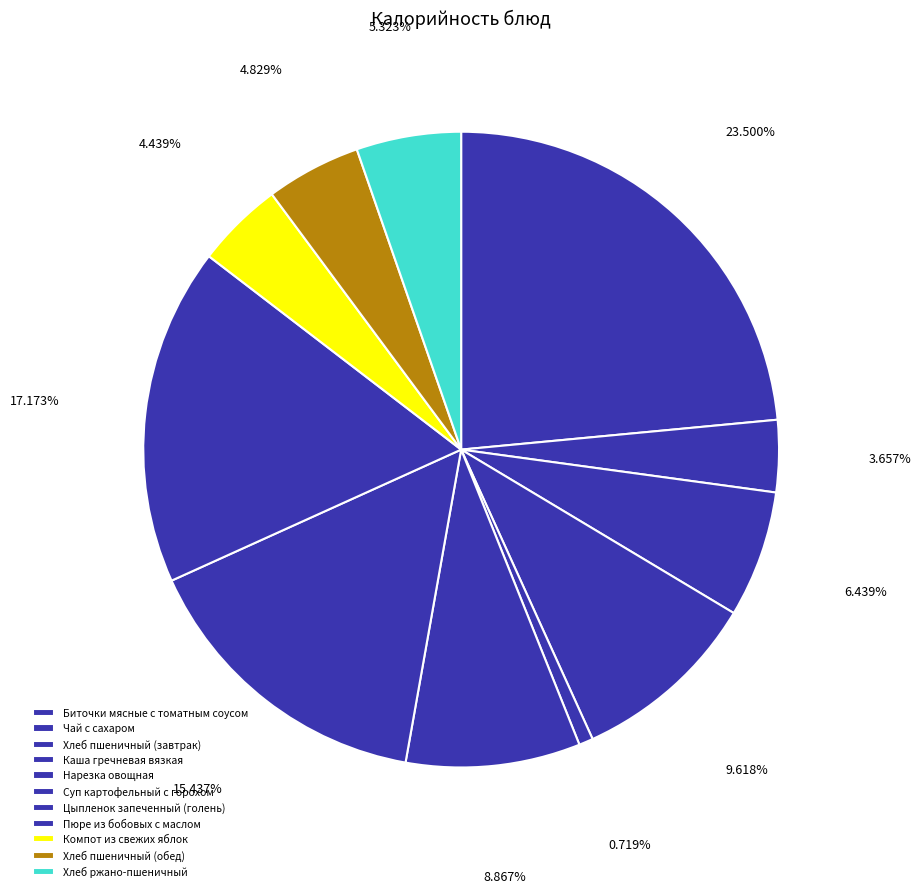

How many segments does this pie chart have?

11